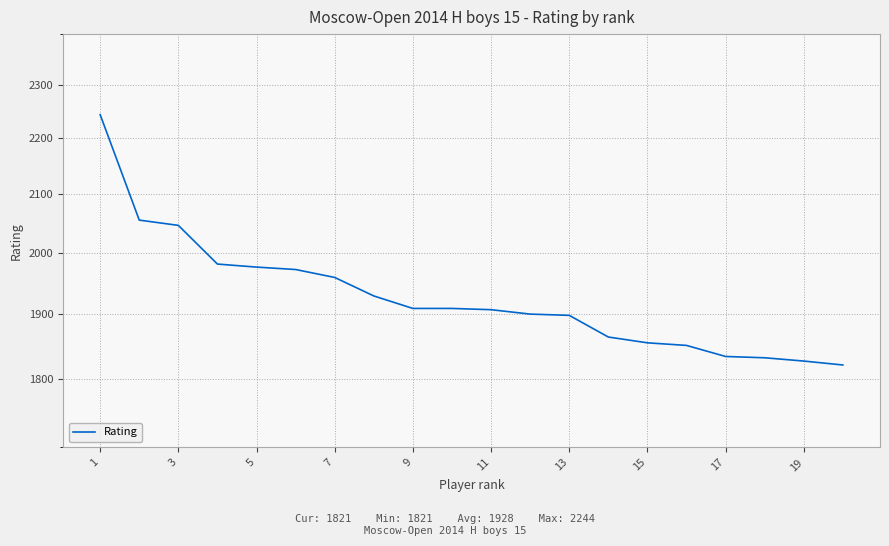

What is the average value?

1928